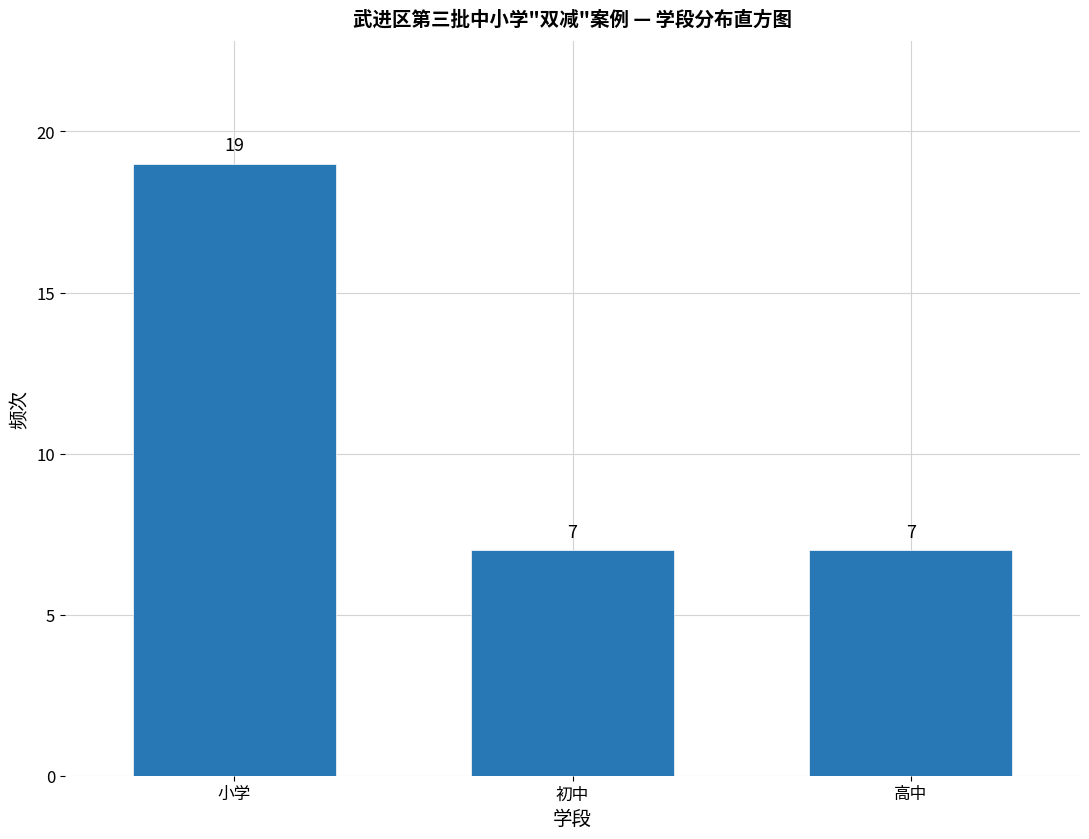

Reading right to left, what are all the values shown in this chart?

高中=7	初中=7	小学=19